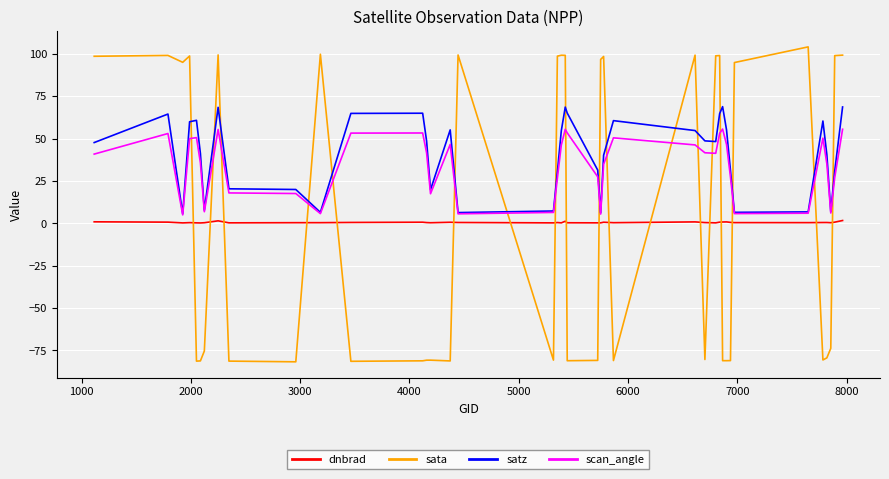

Which series has the largest total across all categories?

satz